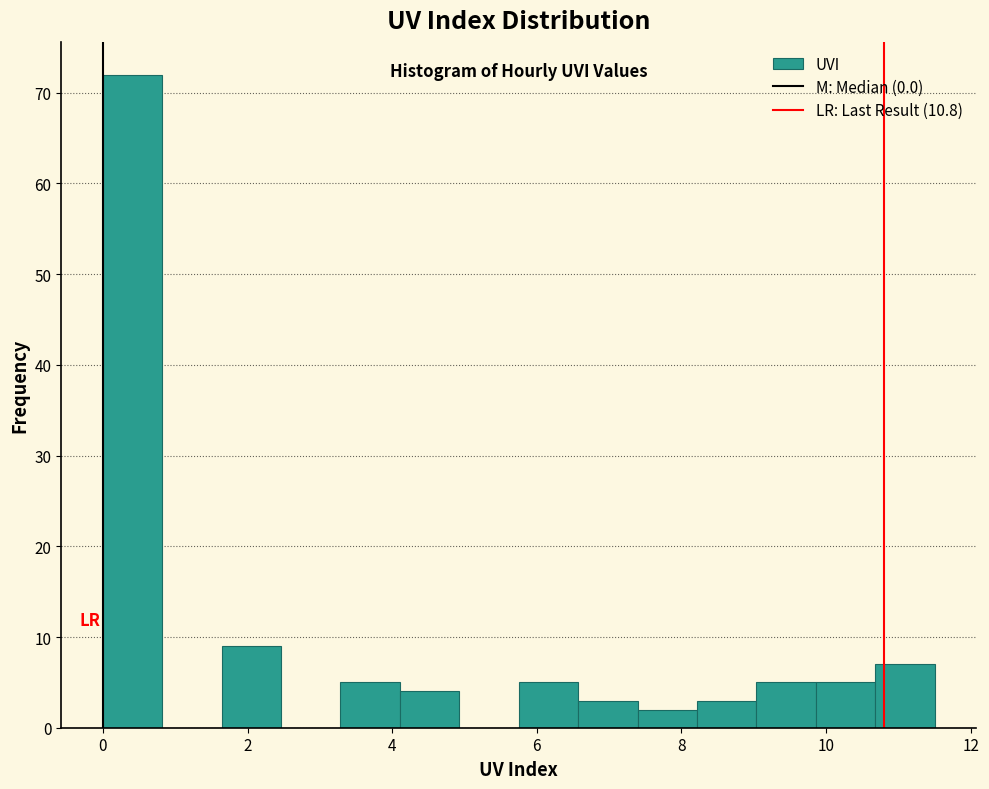

Reading left to right, list every bar in this chart as the range it spans on the x-axis followed by its height. Neither the bar edges nor the heights are printed on the chart, so give them approximately, as read against the axes.

0.0 to 0.8: 72
0.8 to 1.6: 0
1.6 to 2.4: 9
2.4 to 3.2: 0
3.2 to 4.2: 5
4.2 to 5.0: 4
5.0 to 5.8: 0
5.8 to 6.6: 5
6.6 to 7.4: 3
7.4 to 8.2: 2
8.2 to 9.0: 3
9.0 to 9.8: 5
9.8 to 10.6: 5
10.6 to 11.6: 7